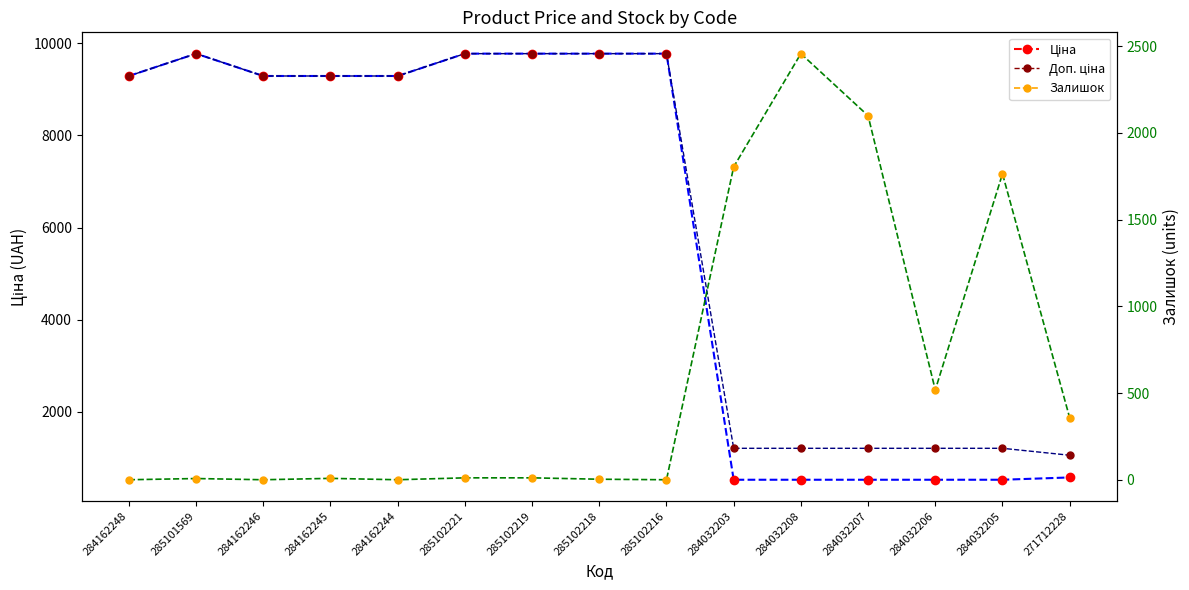

True or false: Доп. ціна and Ціна cross at least once.

False